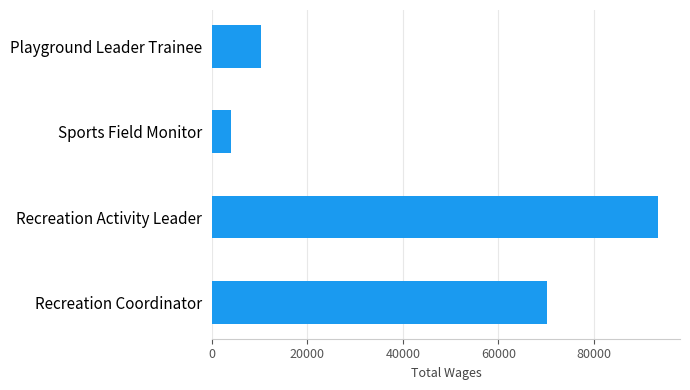

The chart shows a value of 62810 at Recreation Activity Leader. True or false?

False